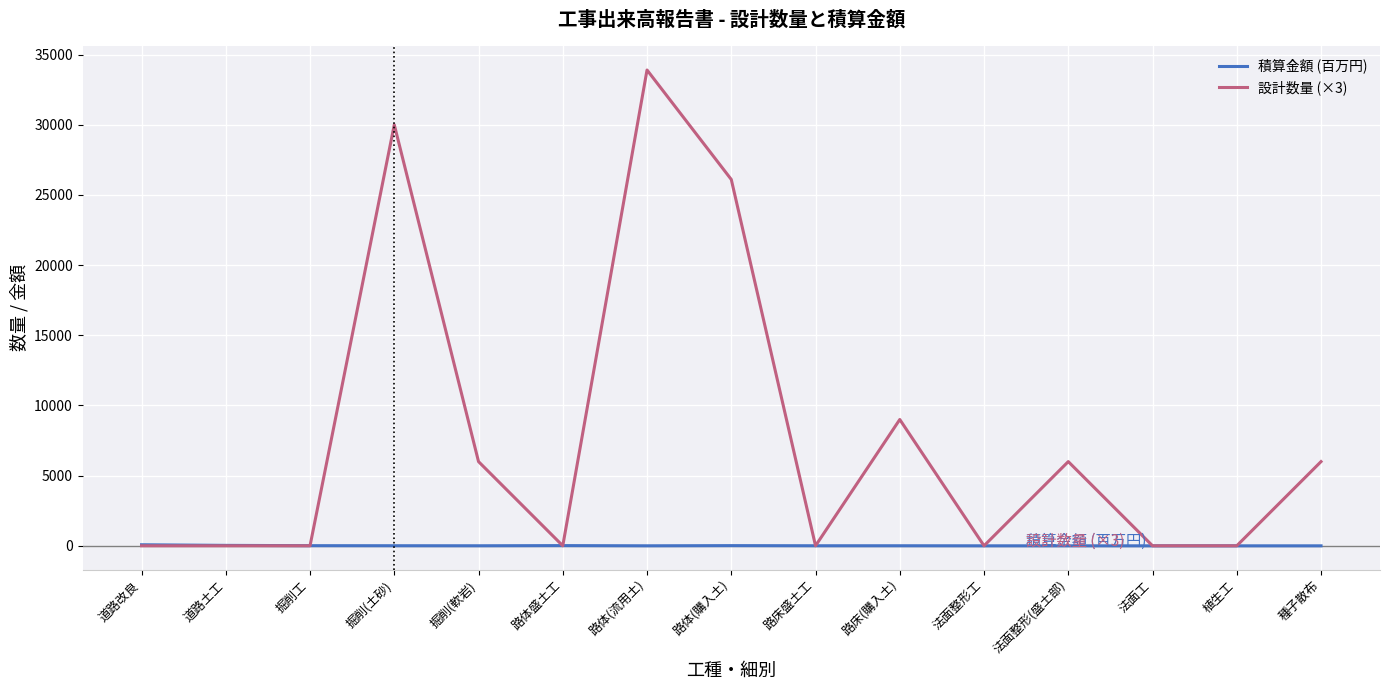

True or false: 積算金額 (百万円) has more than 0 interior local peaks.

True